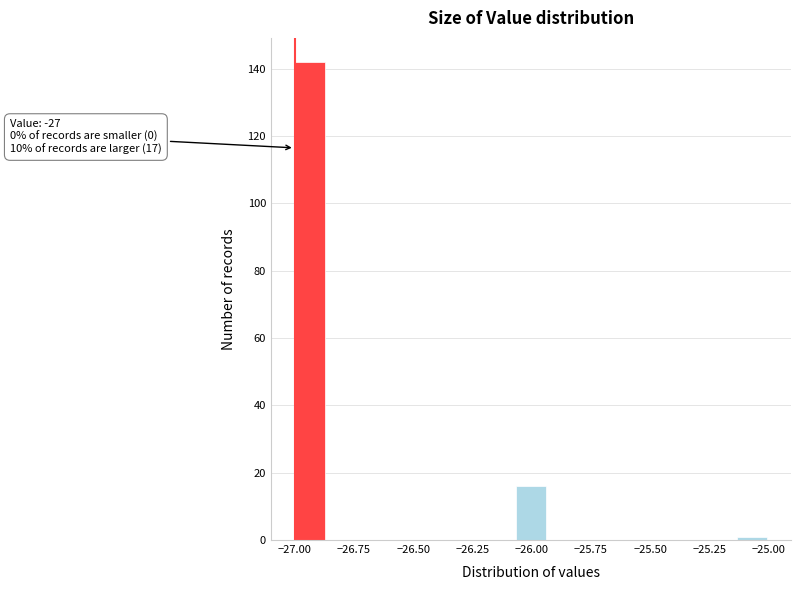

Around what value on the x-axis is the tallest bar? Give the approximate position of its centre, as read against the axis.

-26.95